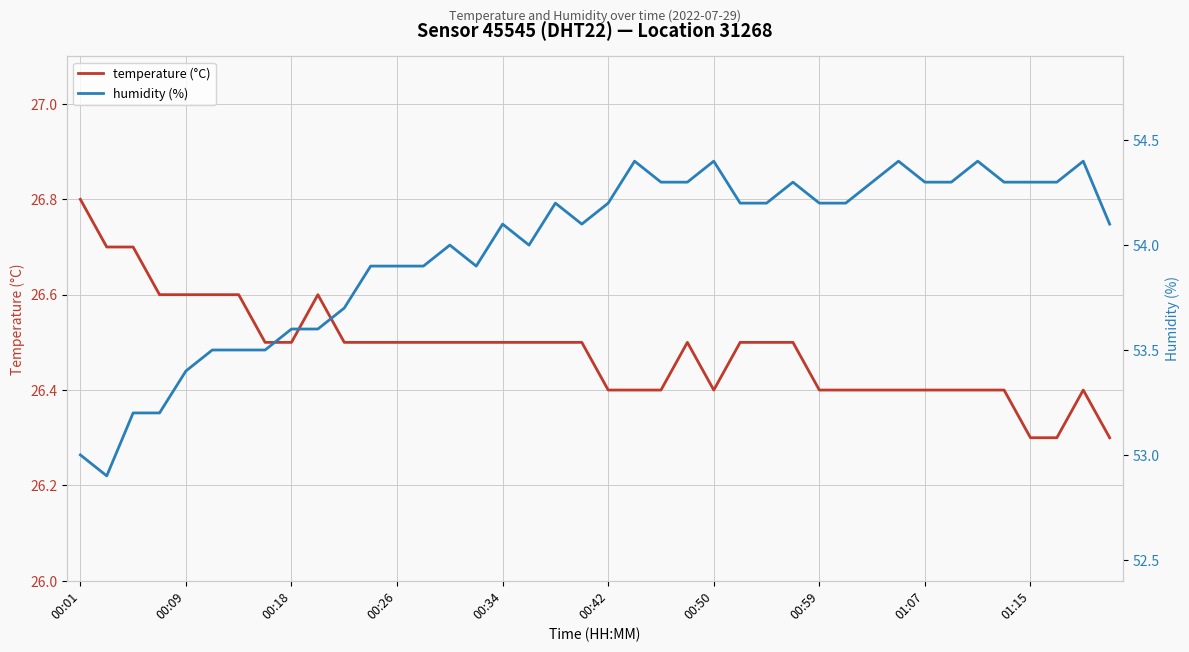

Which category has the highest value in the temperature (°C) series?

00:01